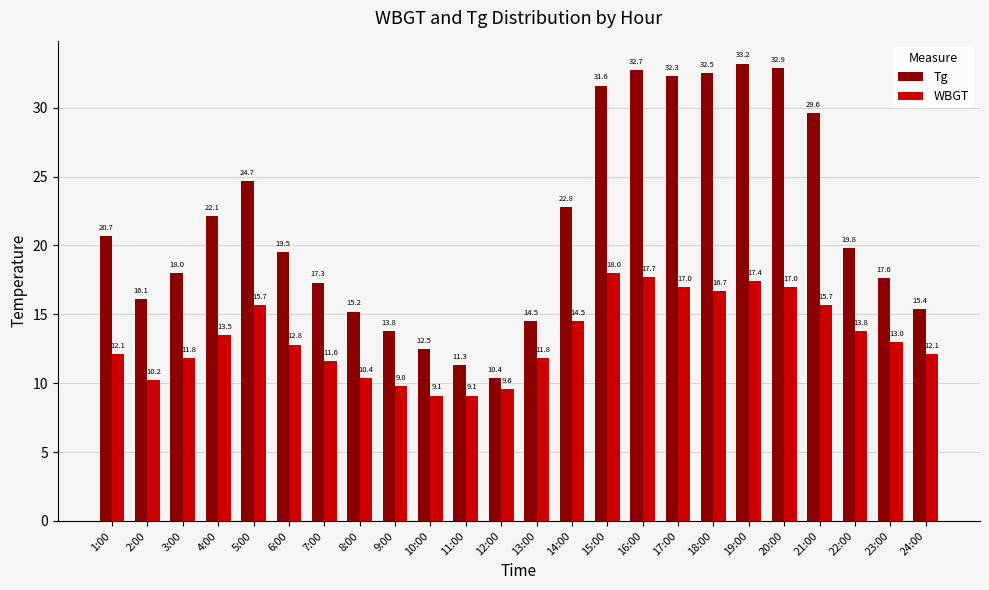

Rank the series by their maximum value, from lowest to highest.

WBGT, Tg